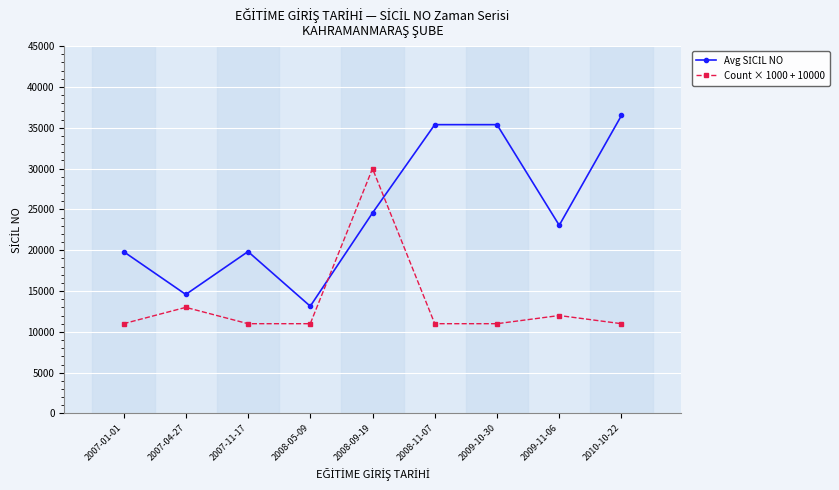

Where is the first local maximum for Count × 1000 + 10000?

2007-04-27